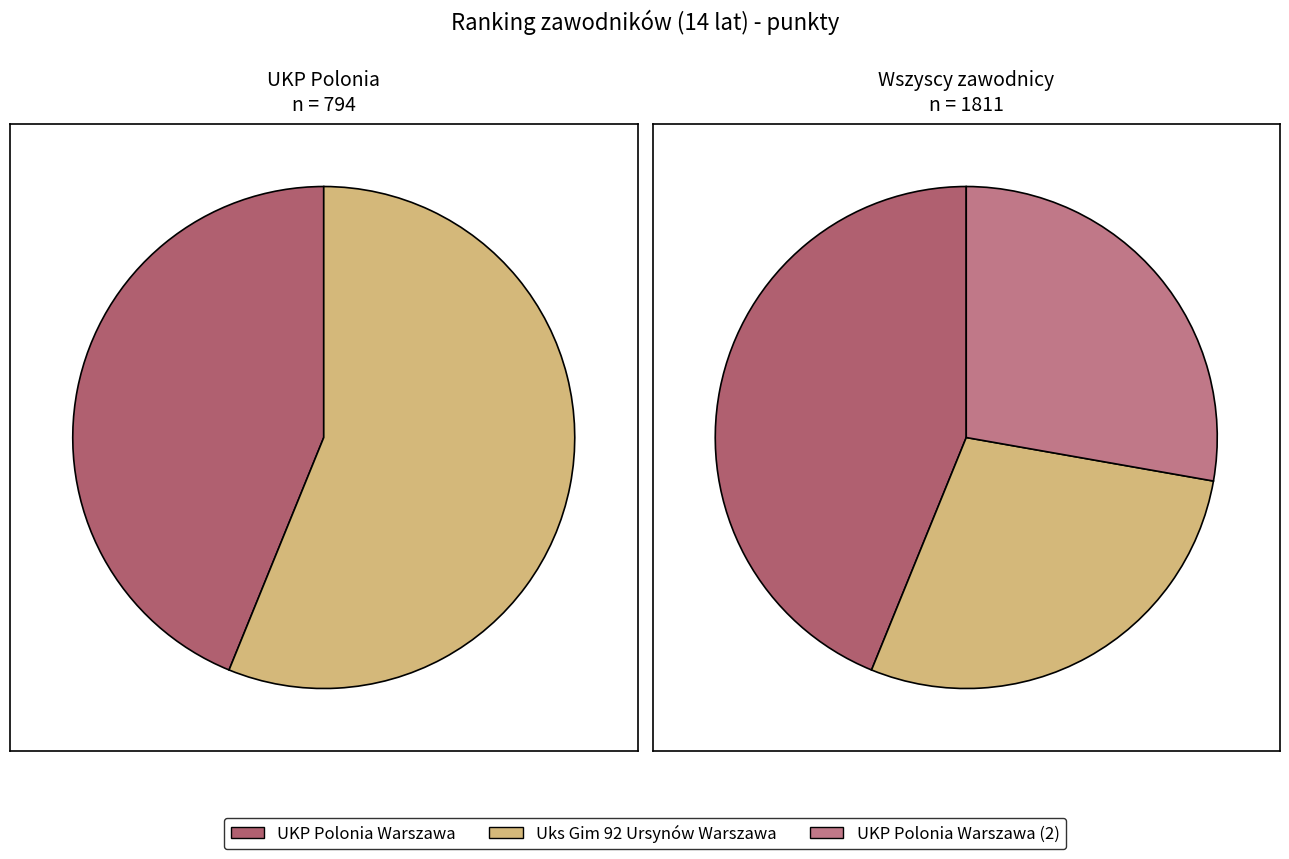

To the nearest percent, what is the average slice percentage?

33%